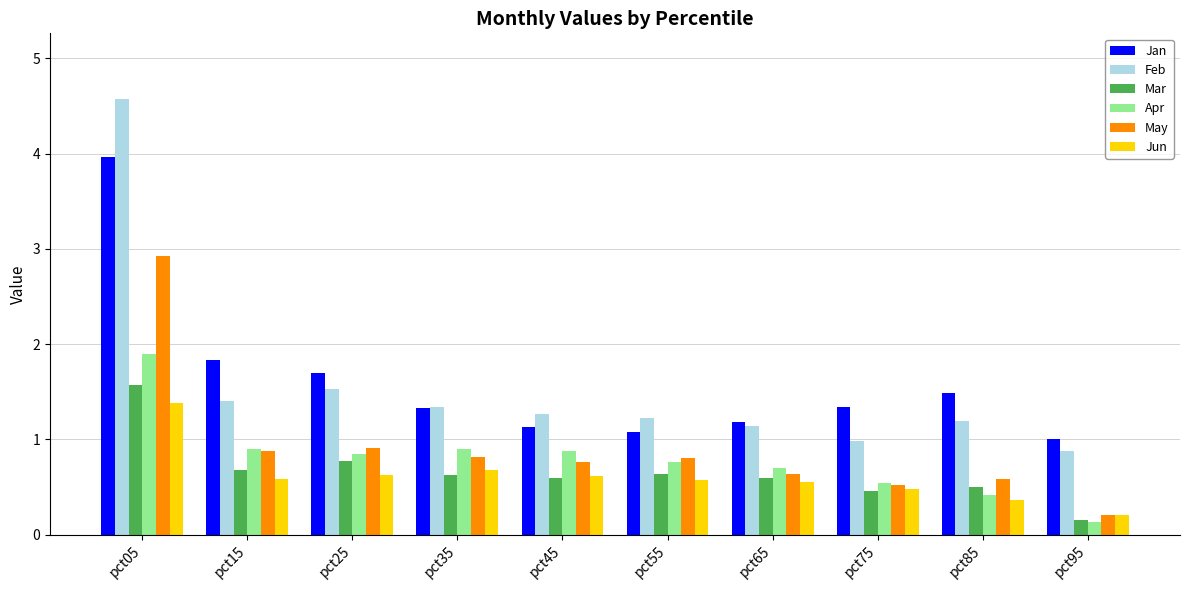

How many data points does each series have?

10